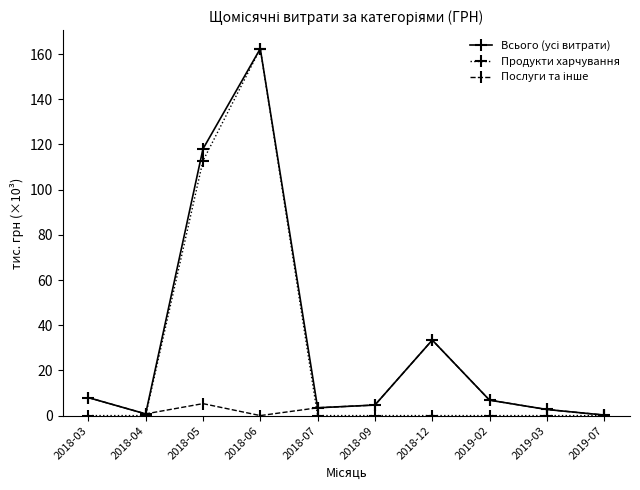

Which category has the highest value across all series?

2018-06